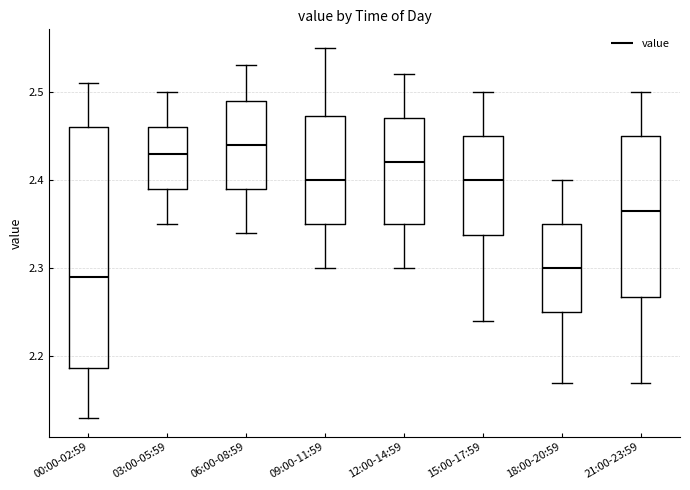

Reading left to right, transcribe this box plot: for each box, give where its median line is, the range the box spans, and where its two whiskers end, as read against the y-axis. The values are not printed on the chart, so give them approximately, as read against the axis.

00:00-02:59: median 2.29, box 2.19 to 2.46, whiskers 2.13 to 2.51
03:00-05:59: median 2.43, box 2.39 to 2.46, whiskers 2.35 to 2.50
06:00-08:59: median 2.44, box 2.39 to 2.49, whiskers 2.34 to 2.53
09:00-11:59: median 2.40, box 2.35 to 2.47, whiskers 2.30 to 2.55
12:00-14:59: median 2.42, box 2.35 to 2.47, whiskers 2.30 to 2.52
15:00-17:59: median 2.40, box 2.34 to 2.45, whiskers 2.24 to 2.50
18:00-20:59: median 2.30, box 2.25 to 2.35, whiskers 2.17 to 2.40
21:00-23:59: median 2.37, box 2.27 to 2.45, whiskers 2.17 to 2.50